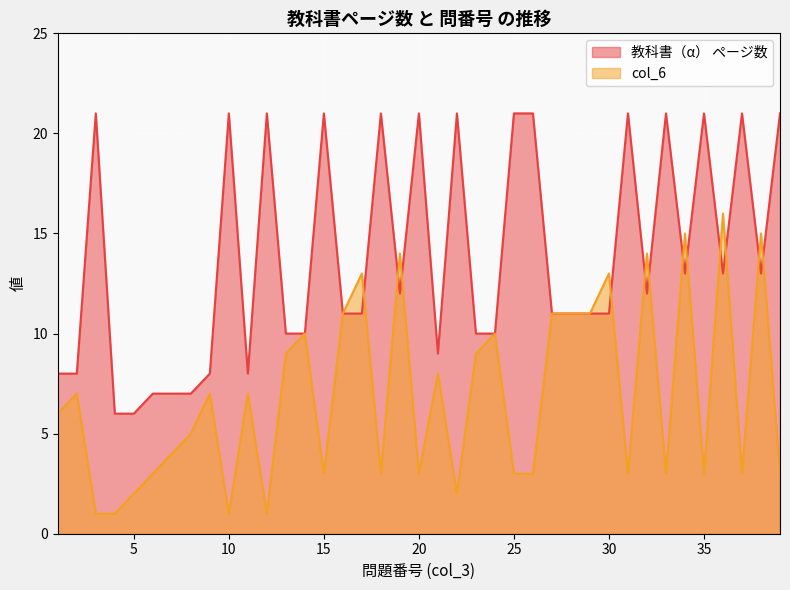

Reading left to right, list all the values displayed in this chart.

教科書（α） ページ数: 8	8	21	6	6	7	7	7	8	21	8	21	10	10	21	11	11	21	12	21	9	21	10	10	21	21	11	11	11	11	21	12	21	13	21	13	21	13	21
col_6: 6	7	1	1	2	3	4	5	7	1	7	1	9	10	3	11	13	3	14	3	8	2	9	10	3	3	11	11	11	13	3	14	3	15	3	16	3	15	3